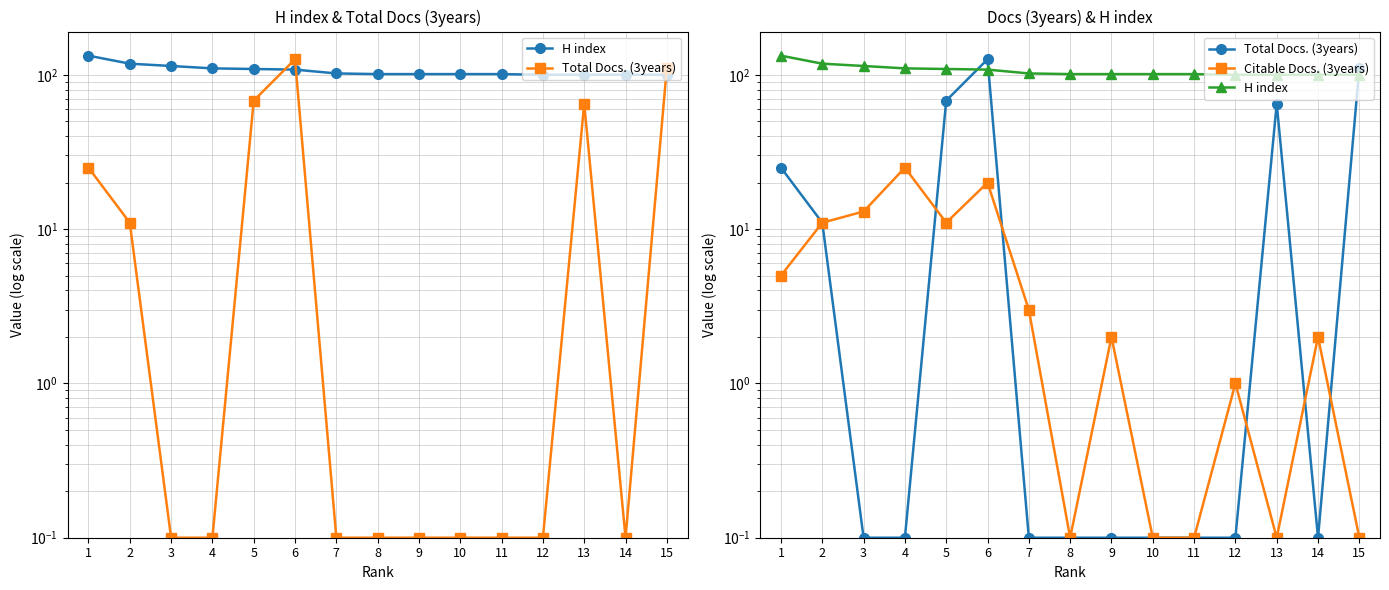

List the series in order of their peak value, lowest first.

Citable Docs. (3years), Total Docs. (3years), H index